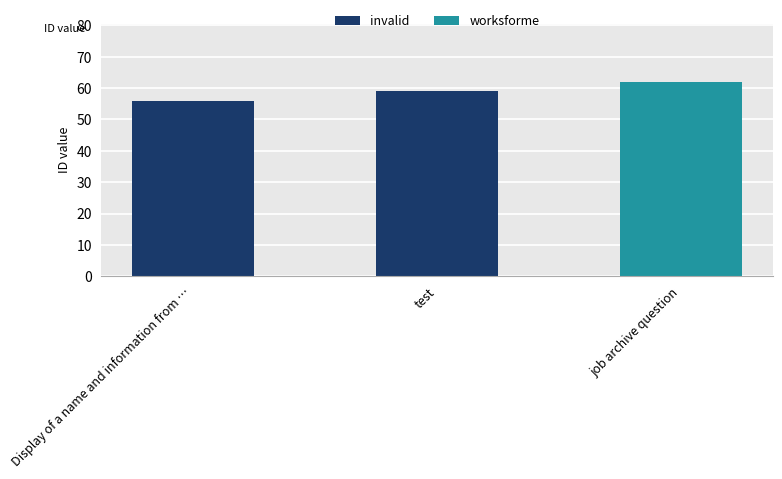

What position from the left is job archive question?

3